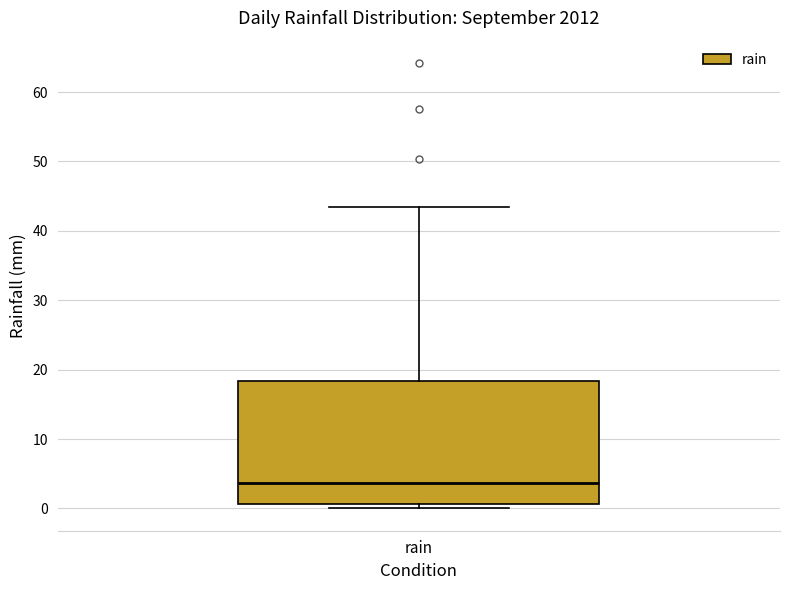

Where does the median line of the box for rain sit on the y-axis? The values are not printed on the chart, so give them approximately, as read against the axis.

4